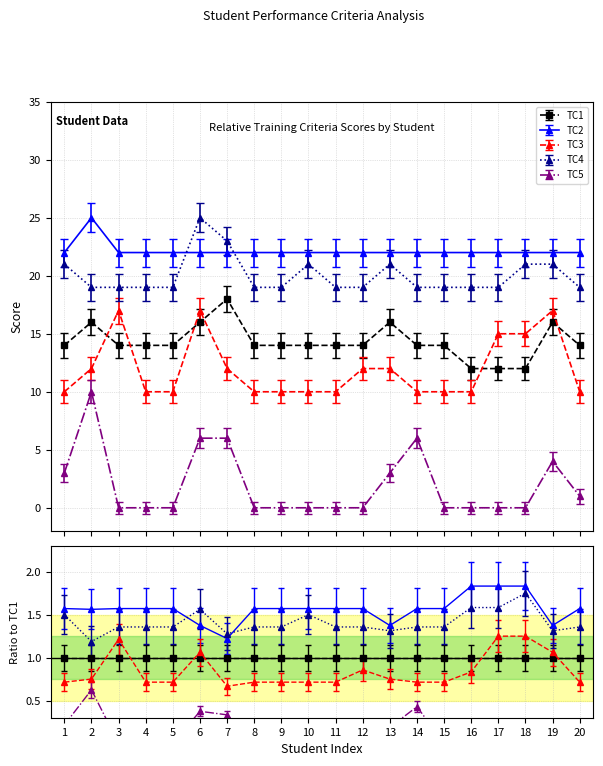

True or false: TC5 and TC3 cross at least once.

False